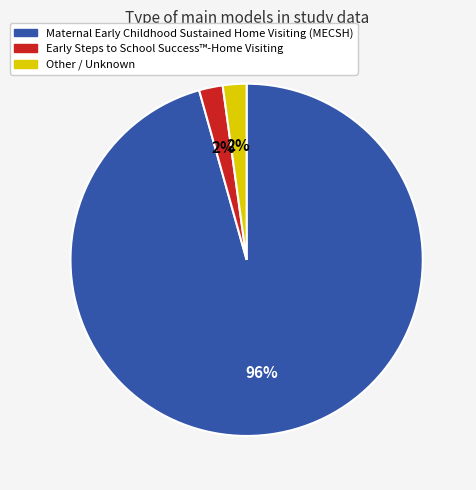

Which has a higher value, Maternal Early Childhood Sustained Home Visiting (MECSH) or Other / Unknown?

Maternal Early Childhood Sustained Home Visiting (MECSH)